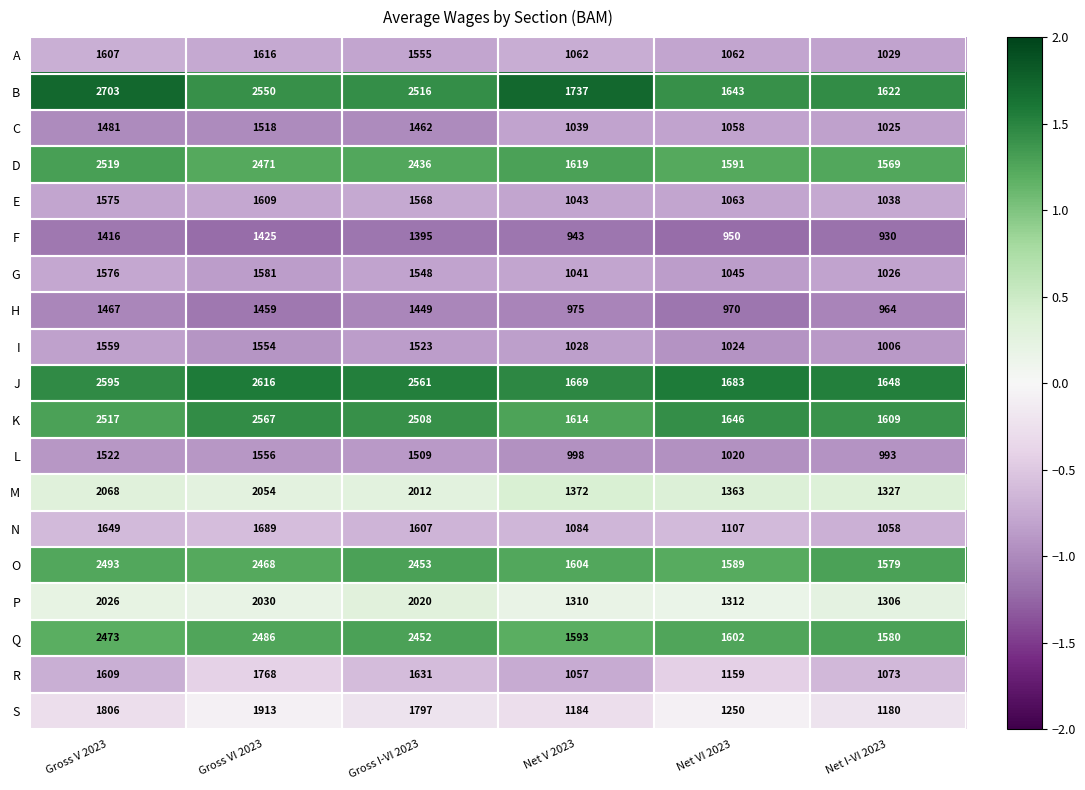

What is the difference between the maximum and second lowest values in the H series?

497